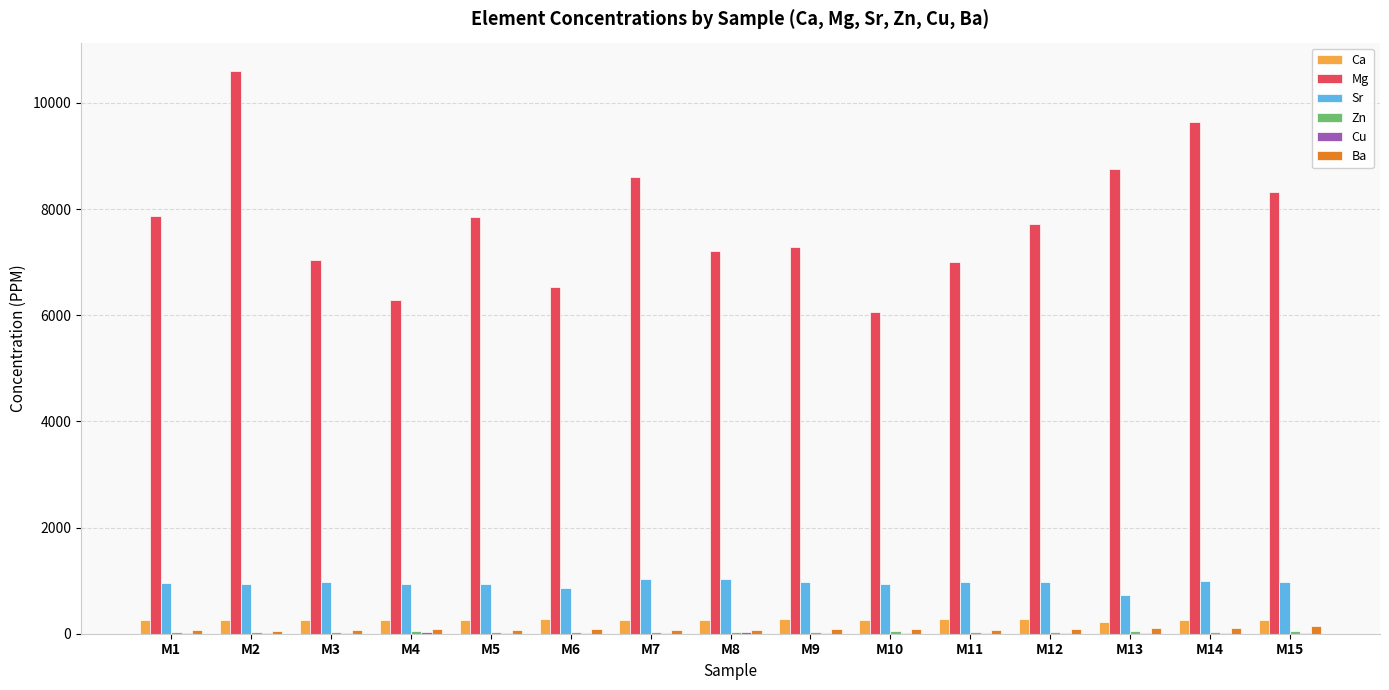

What is the spread (max minus min) of values at M6?

6508.3